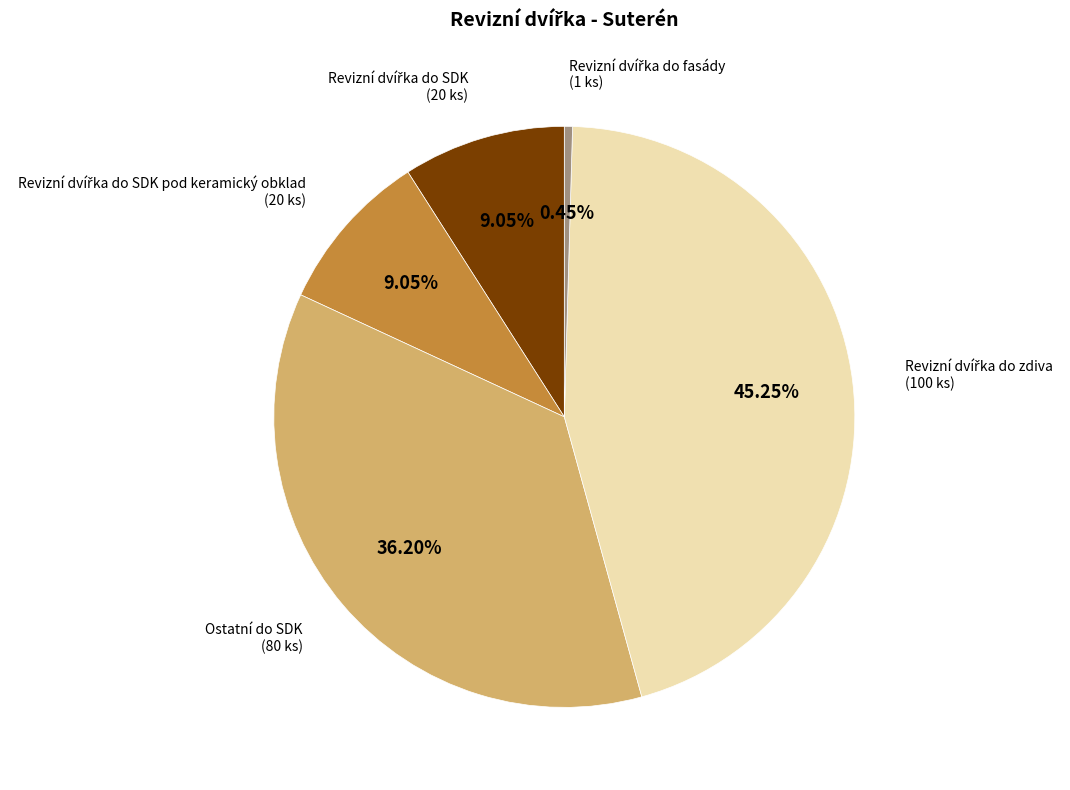

Is there a majority slice in this chart?

No